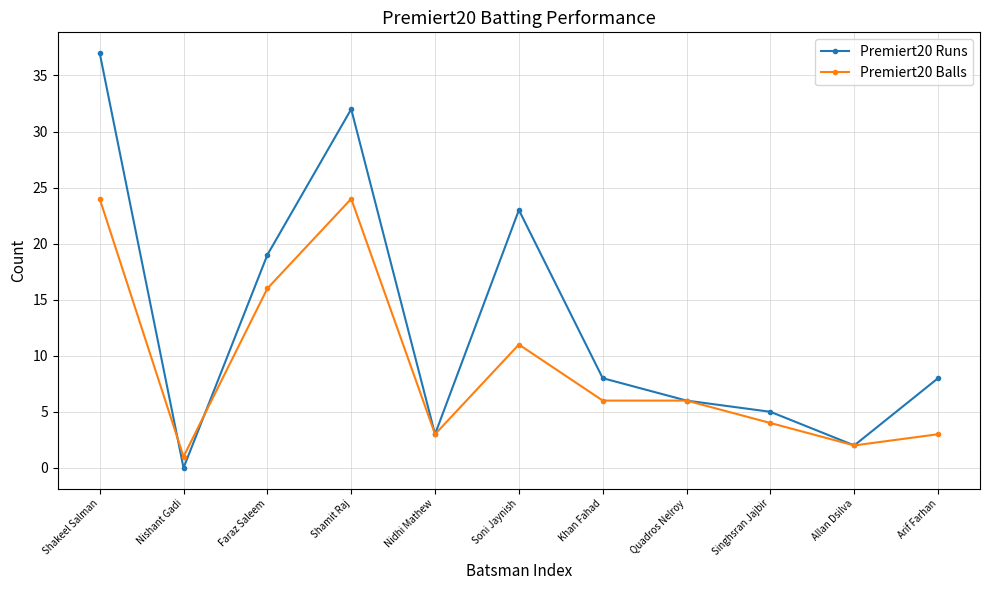

Which label corresponds to the smallest value in the chart?

Nishant Gadi